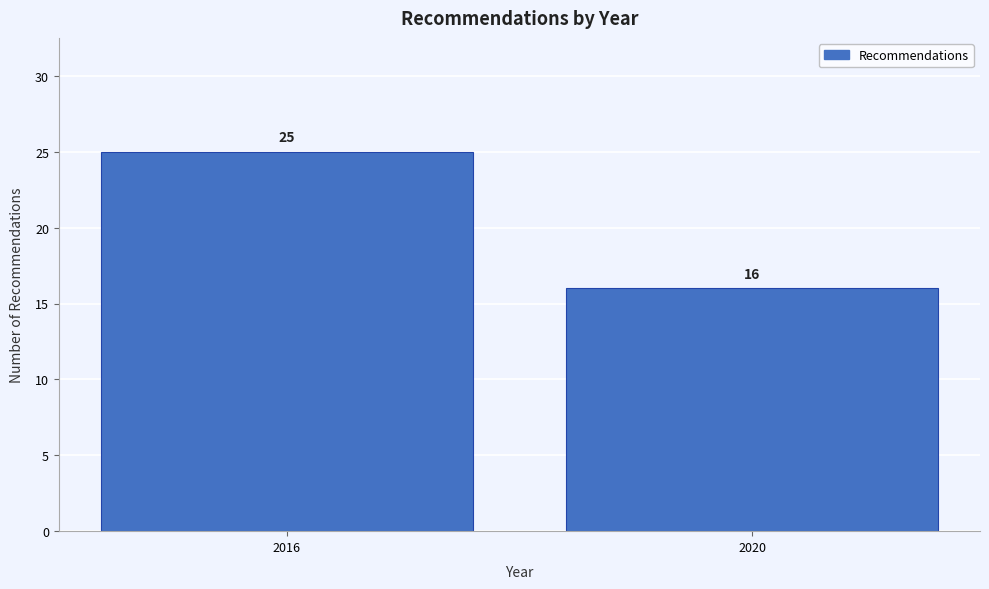

Reading left to right, list all the values displayed in this chart.

2016=25	2020=16